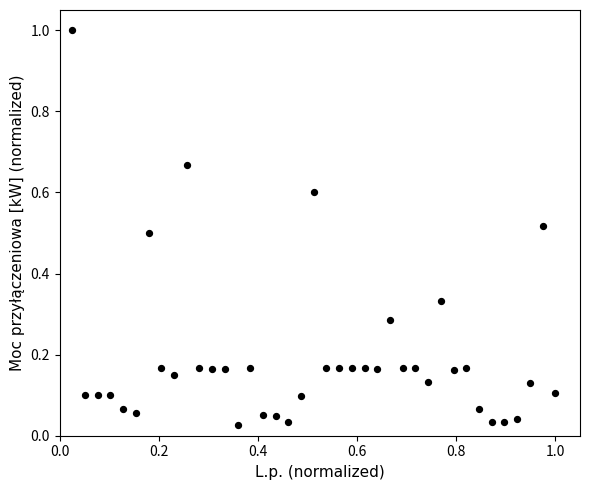

What is the range of X values (max minus min)?

1.0